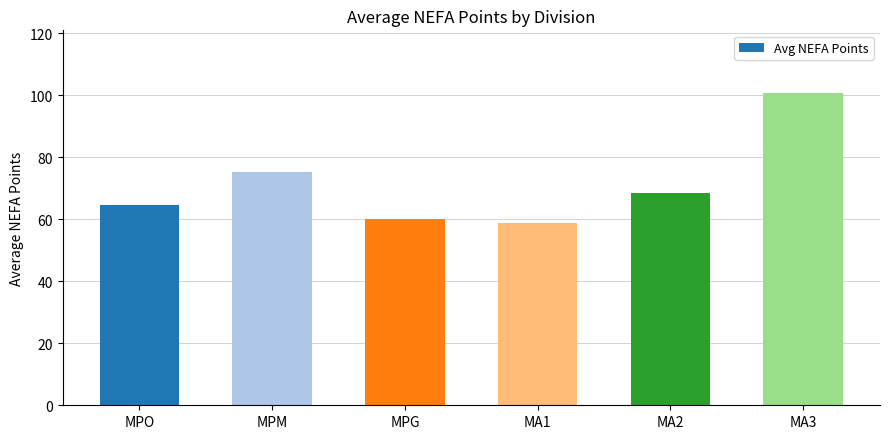

Rank the categories by value from highest to lowest.

MA3, MPM, MA2, MPO, MPG, MA1